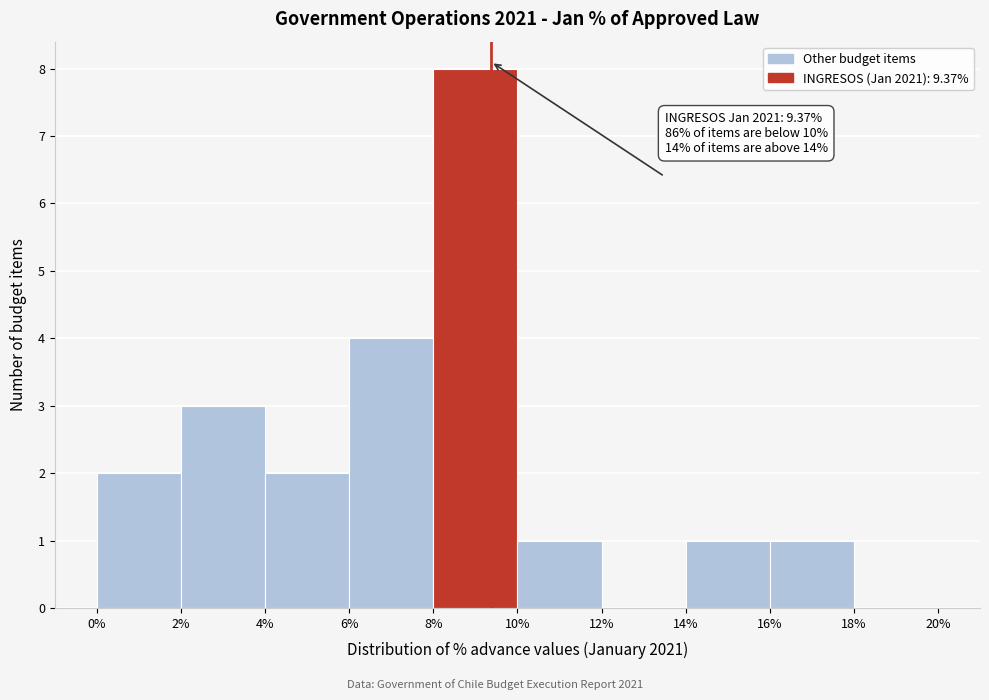

Over which range of the x-axis is the bar tallest?

8% to 10%